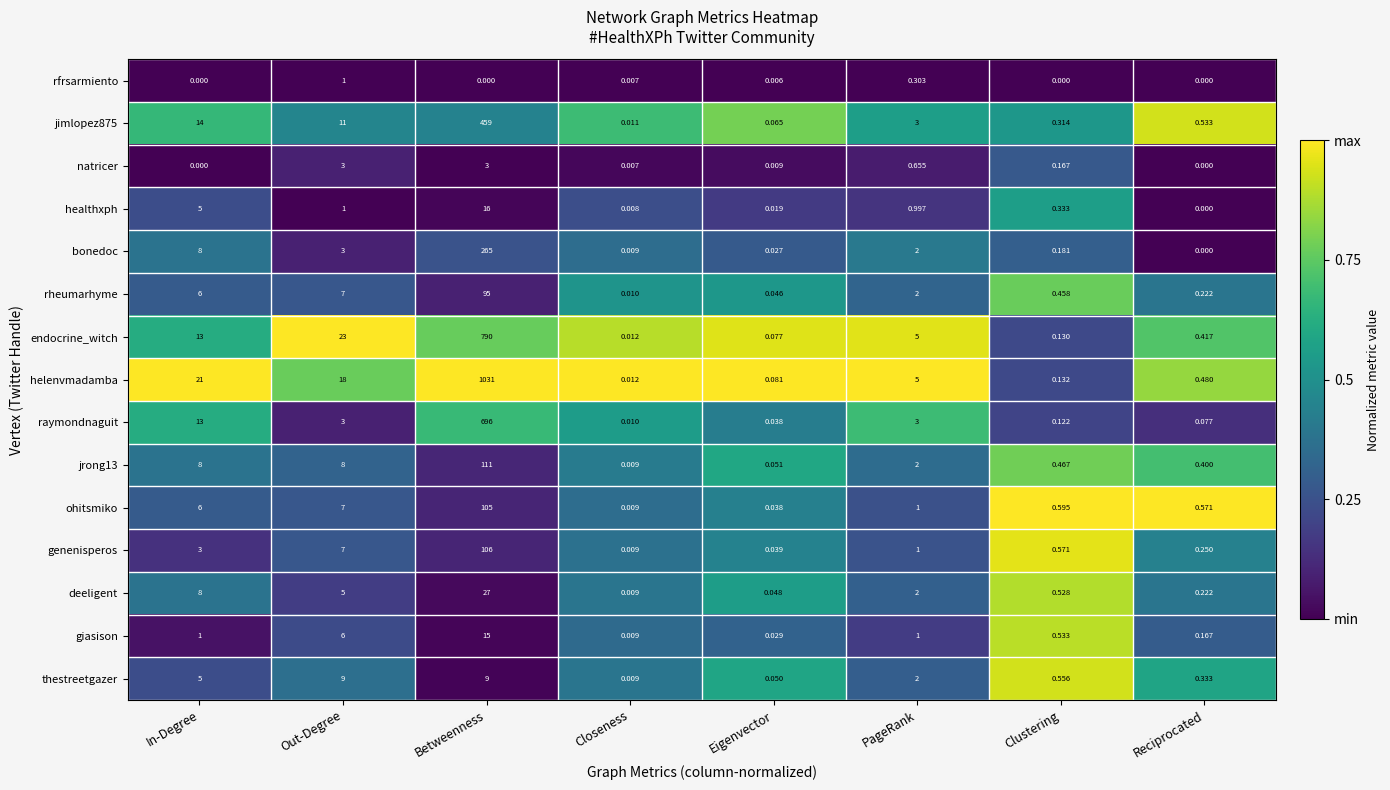

Which series changed the most between Closeness and Eigenvector?

helenvmadamba